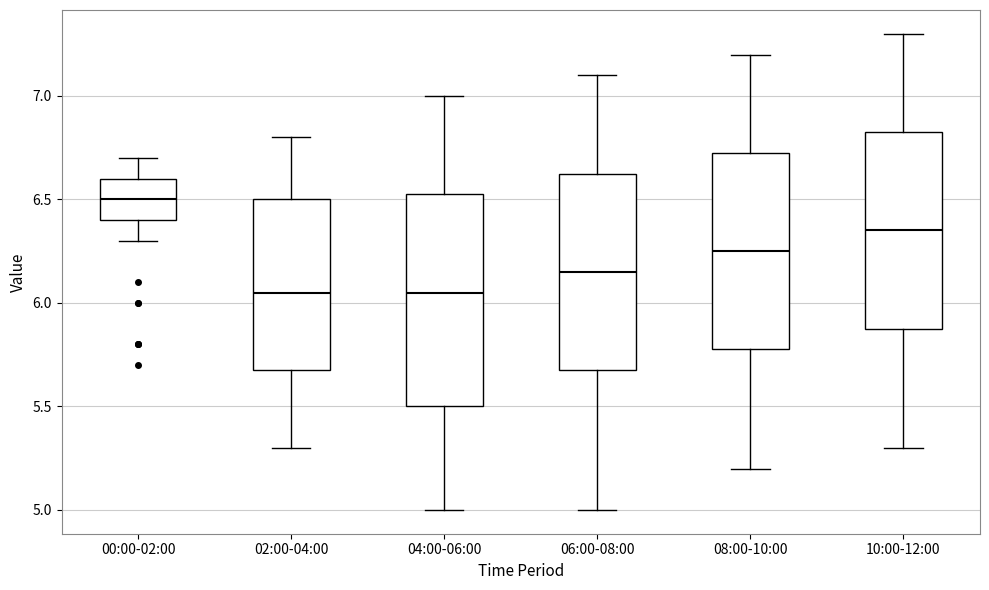

Which box is the tallest, from its lower edge to its upper edge?

04:00-06:00